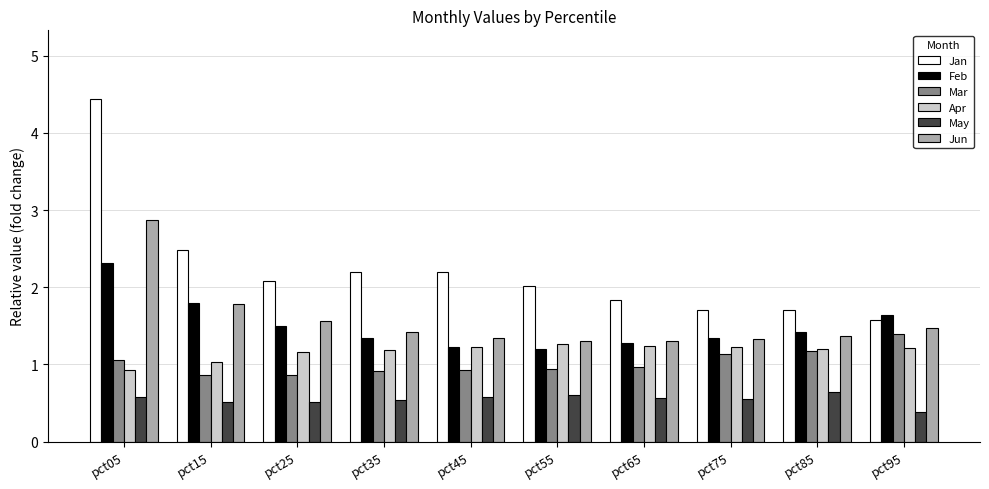

What is the spread (max minus min) of values at pct05?

3.9